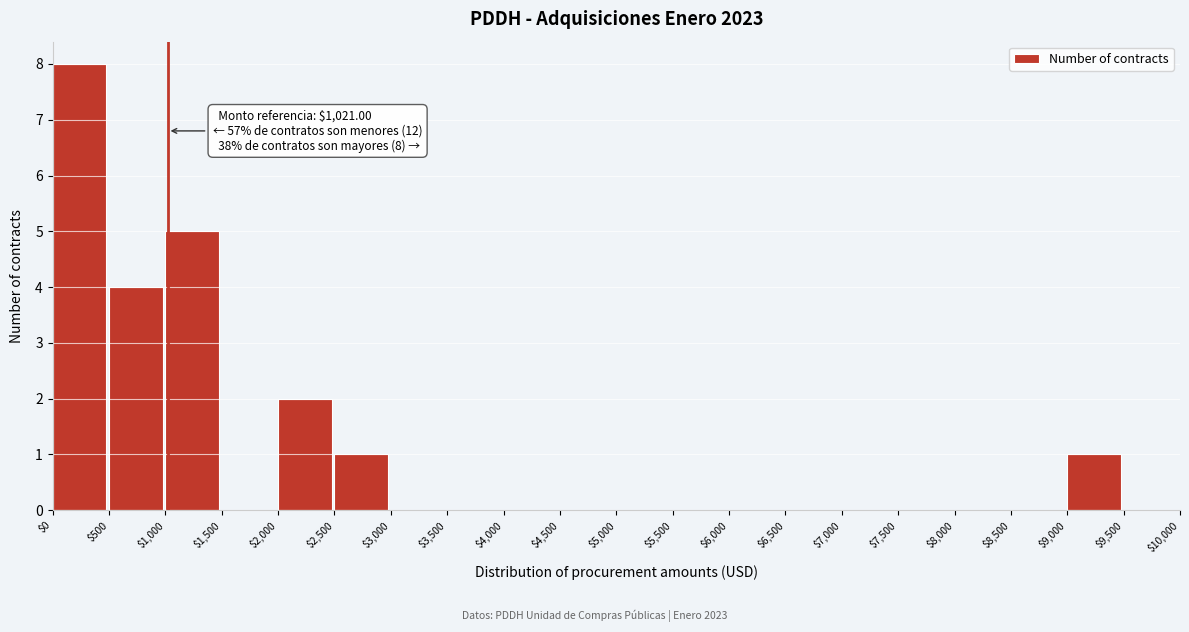

Which range on the x-axis has the tallest bar?

$0 to $500